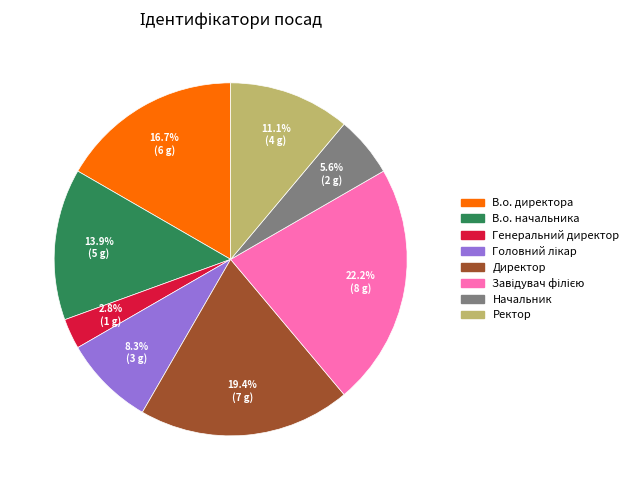

Is В.о. начальника the majority of the pie?

No